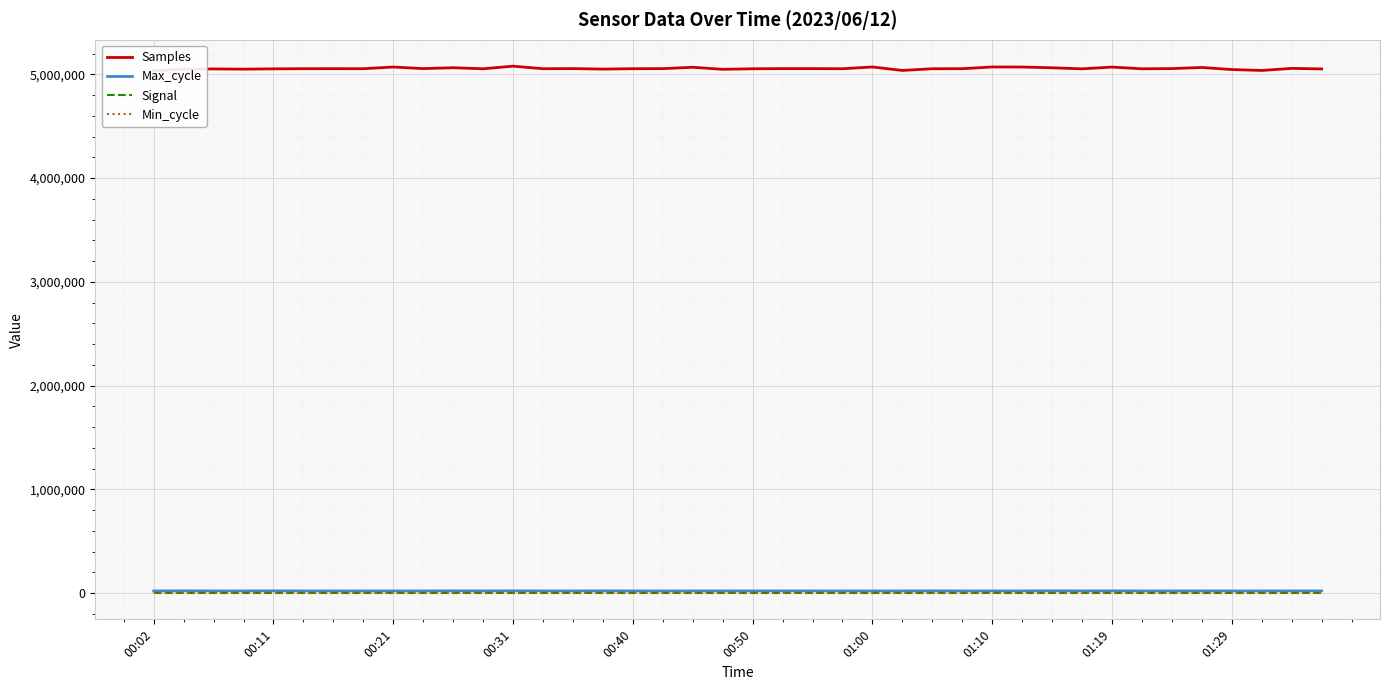

Which series has the widest spread of values?

Samples